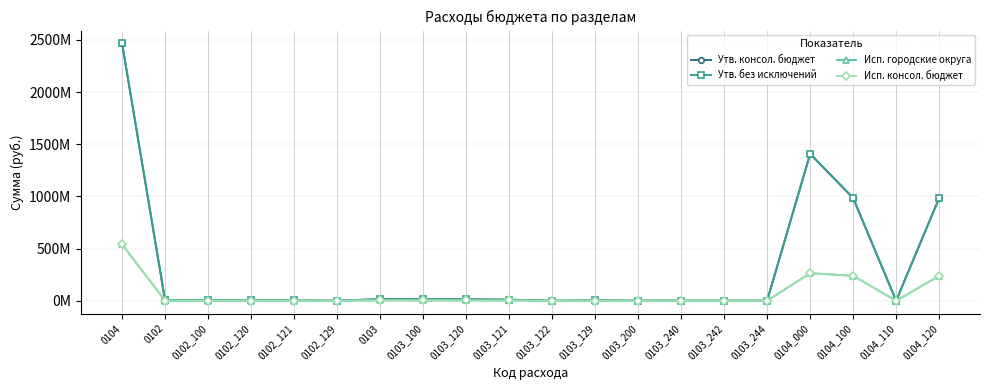

Does the chart have visible grid lines?

Yes